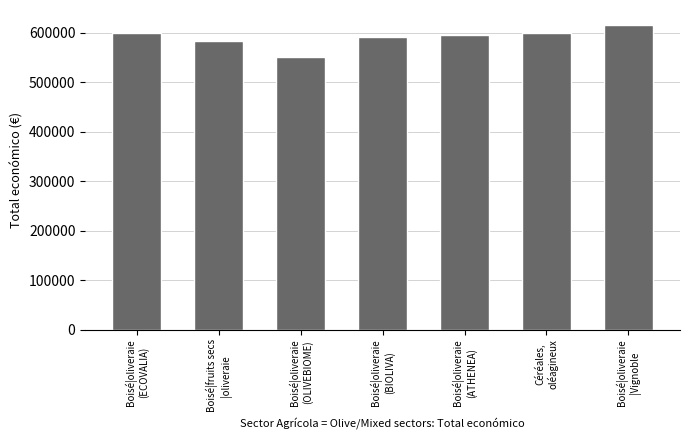

How many data points does each series have?

7